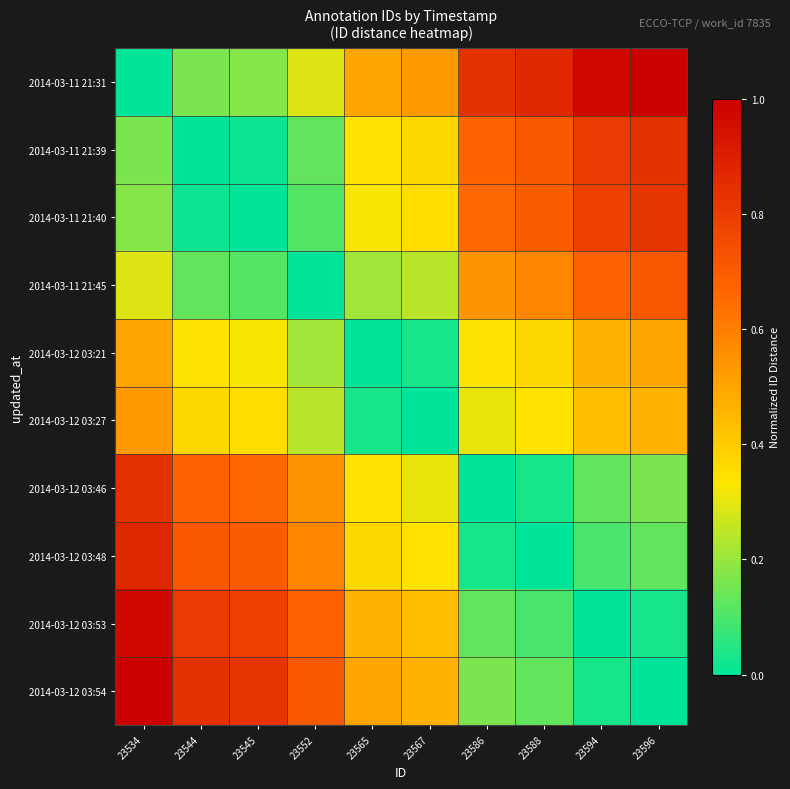

How many series are shown in this chart?

10